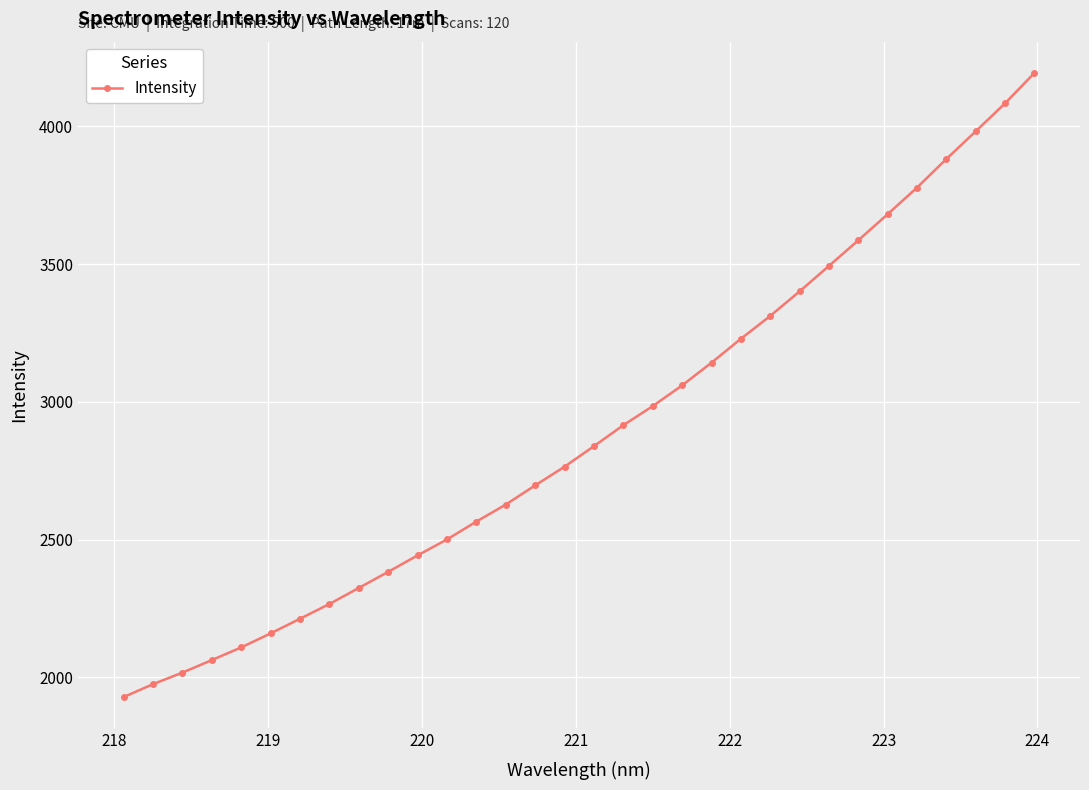

How many values exceed 2839?

16